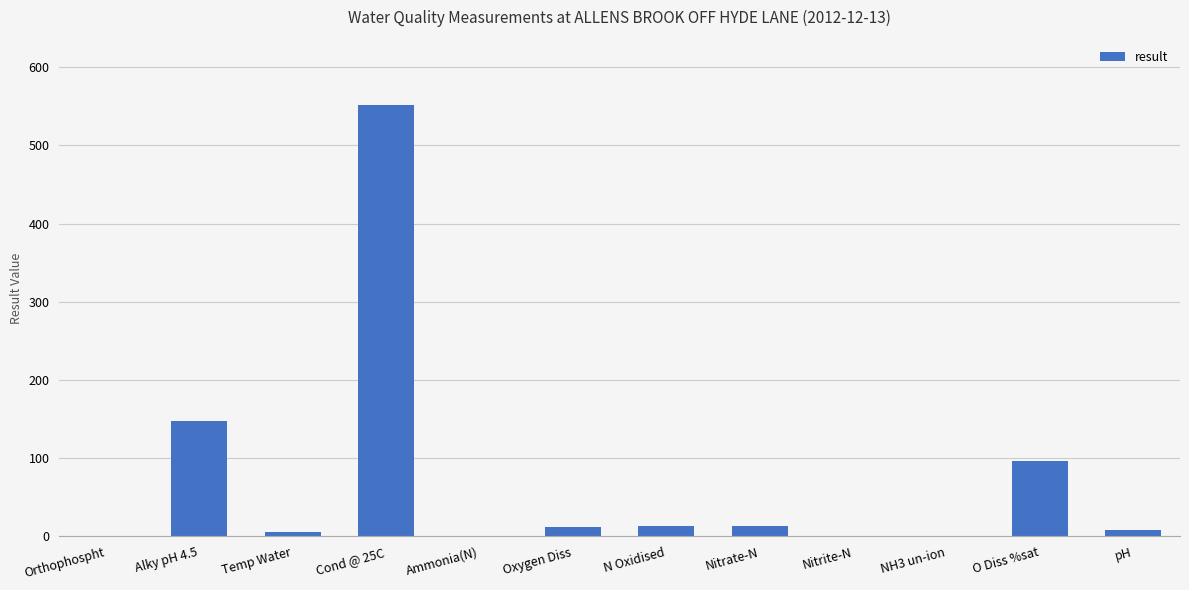

Where is the data nearest to the value 276?

Alky pH 4.5